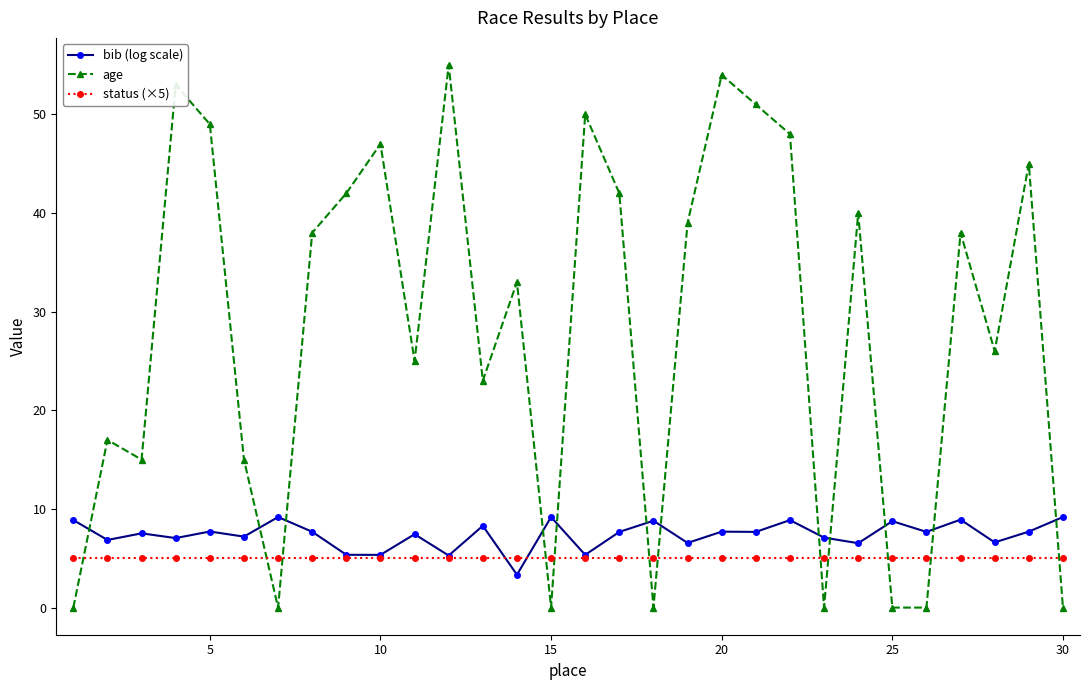

Which series has the widest spread of values?

age